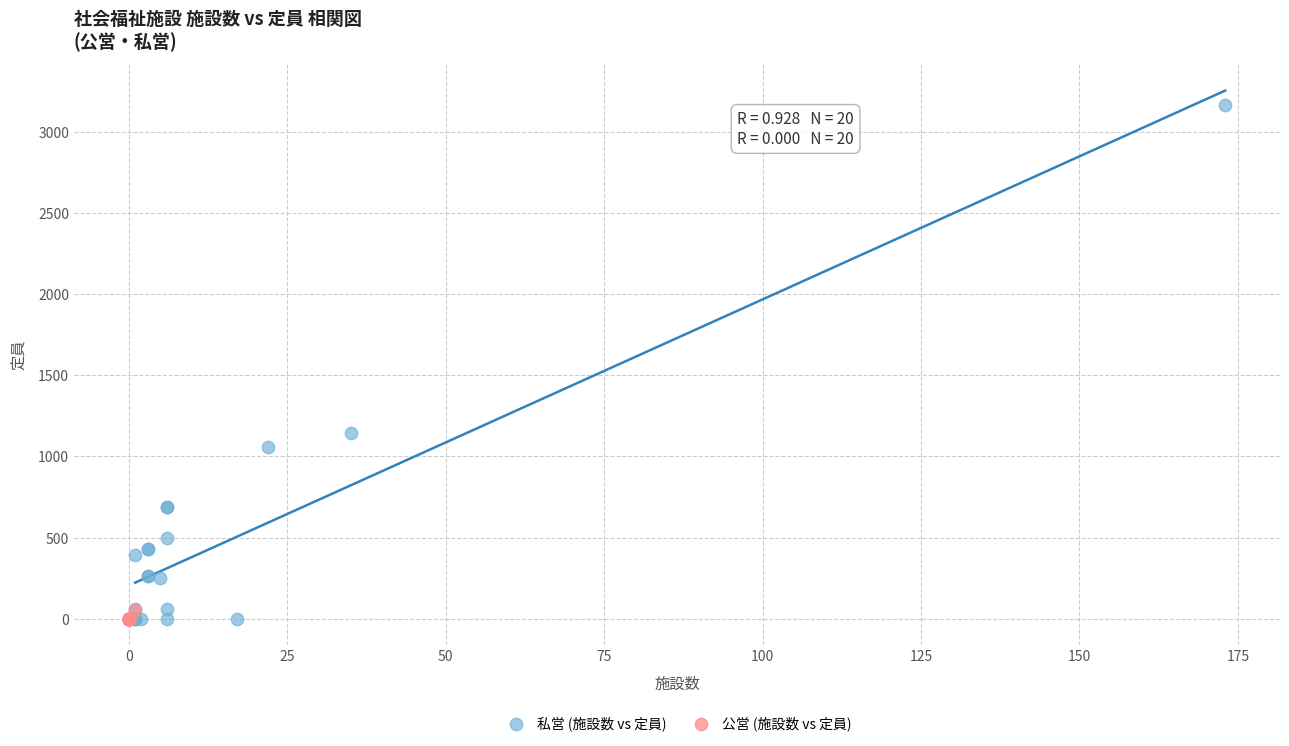

Which series has the widest spread of Y values?

私営 (施設数 vs 定員)